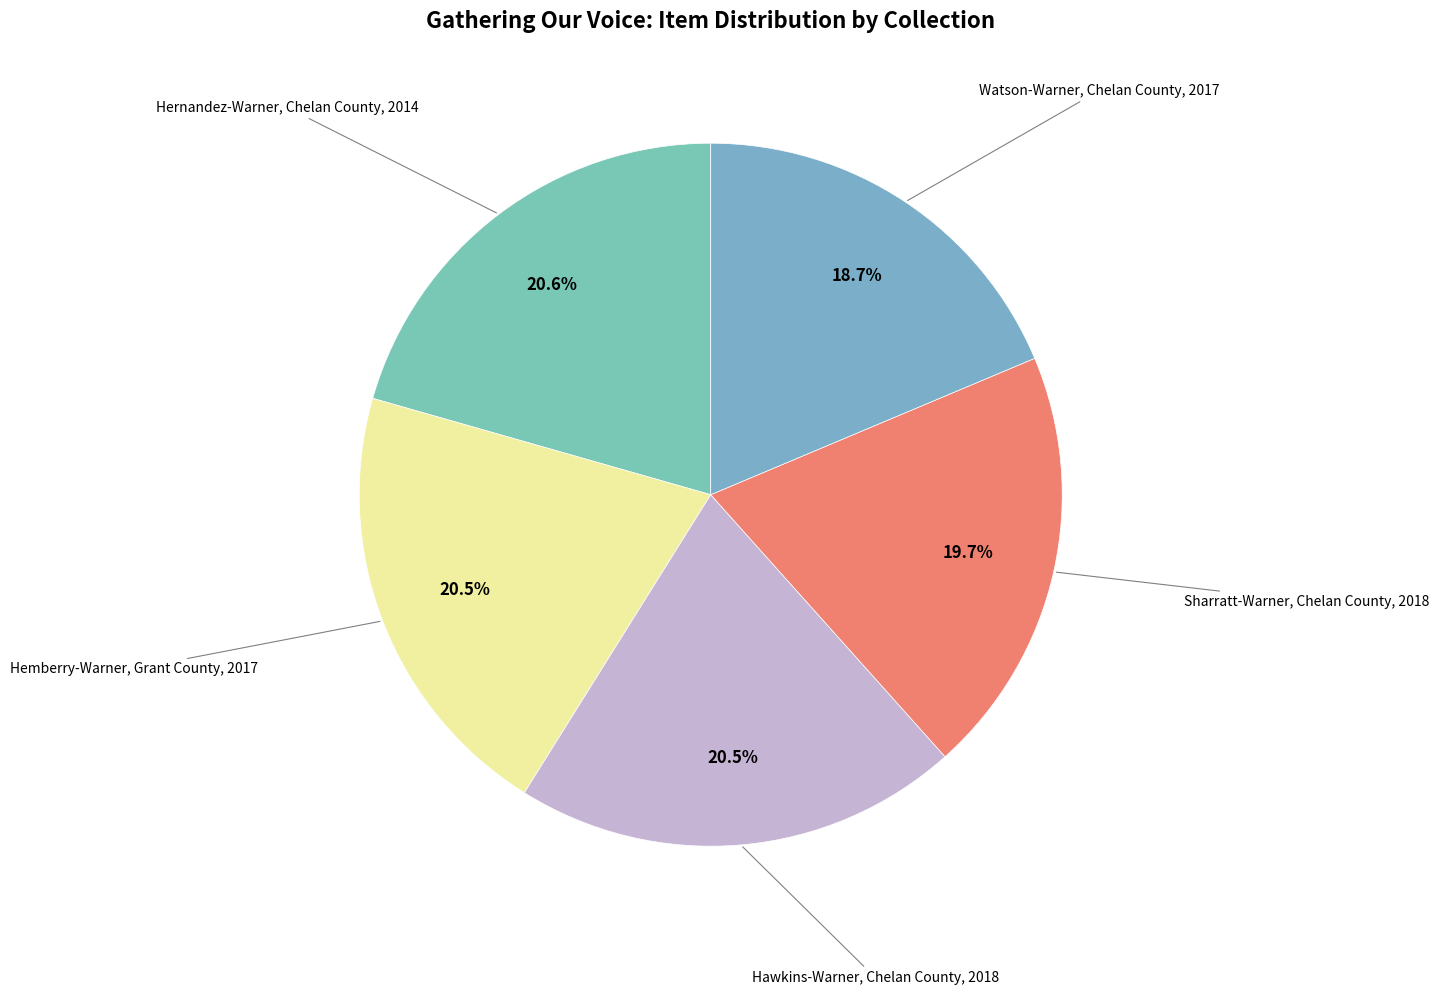

How many slices are in this pie chart?

5